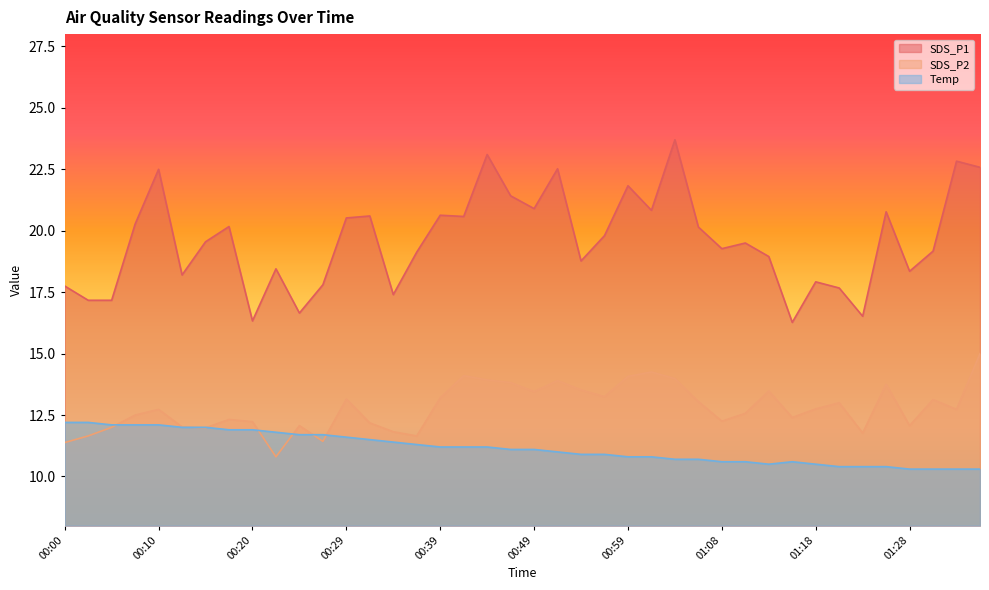

Where do Temp and SDS_P2 first cross each other?

00:05 and 00:07